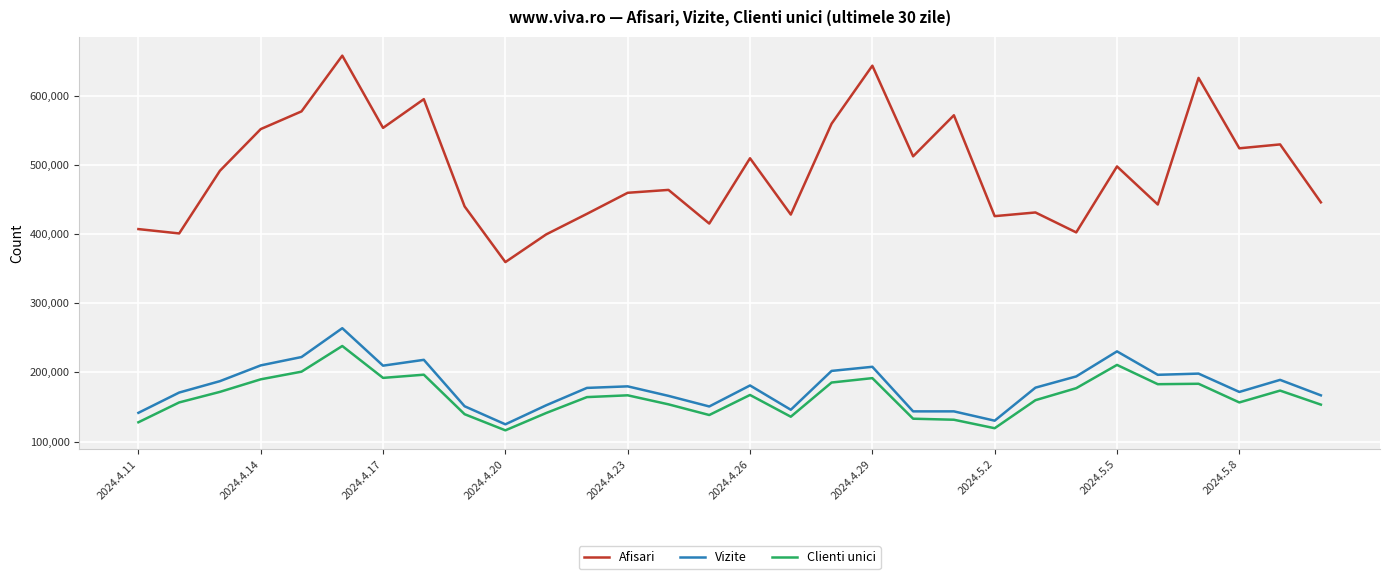

What is the difference between the maximum and minimum values in the Vizite series?

138995